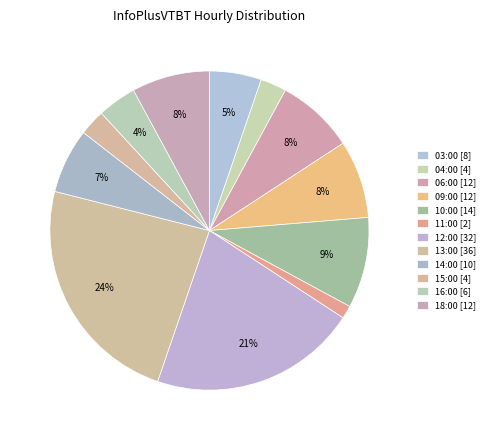

How many segments does this pie chart have?

12